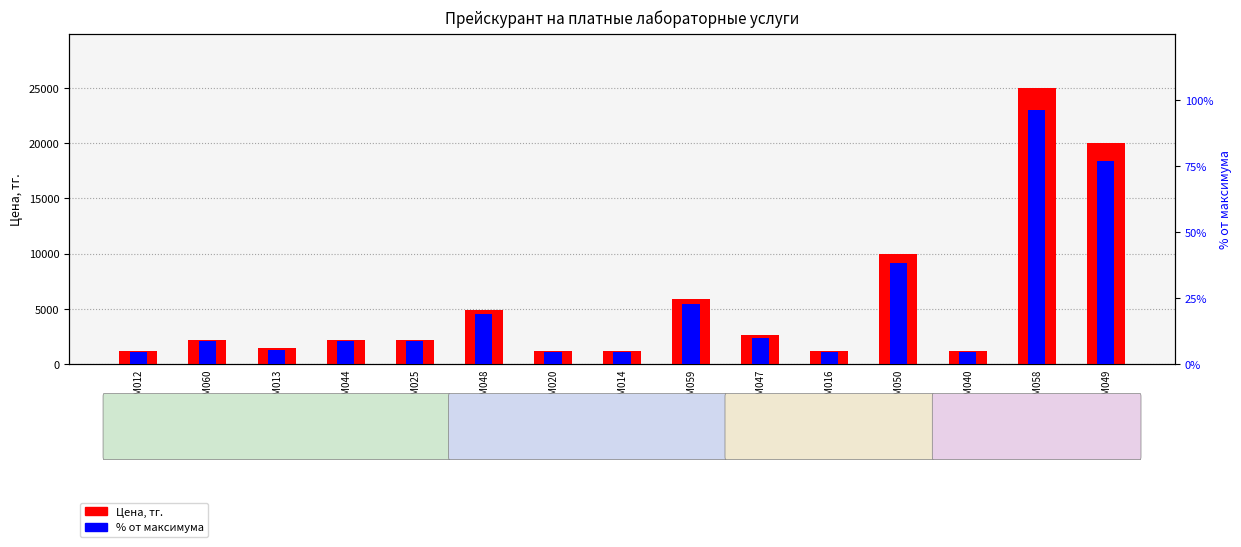

Is it true that Цена, тг. equals 36192.2 at БХМ058?

False